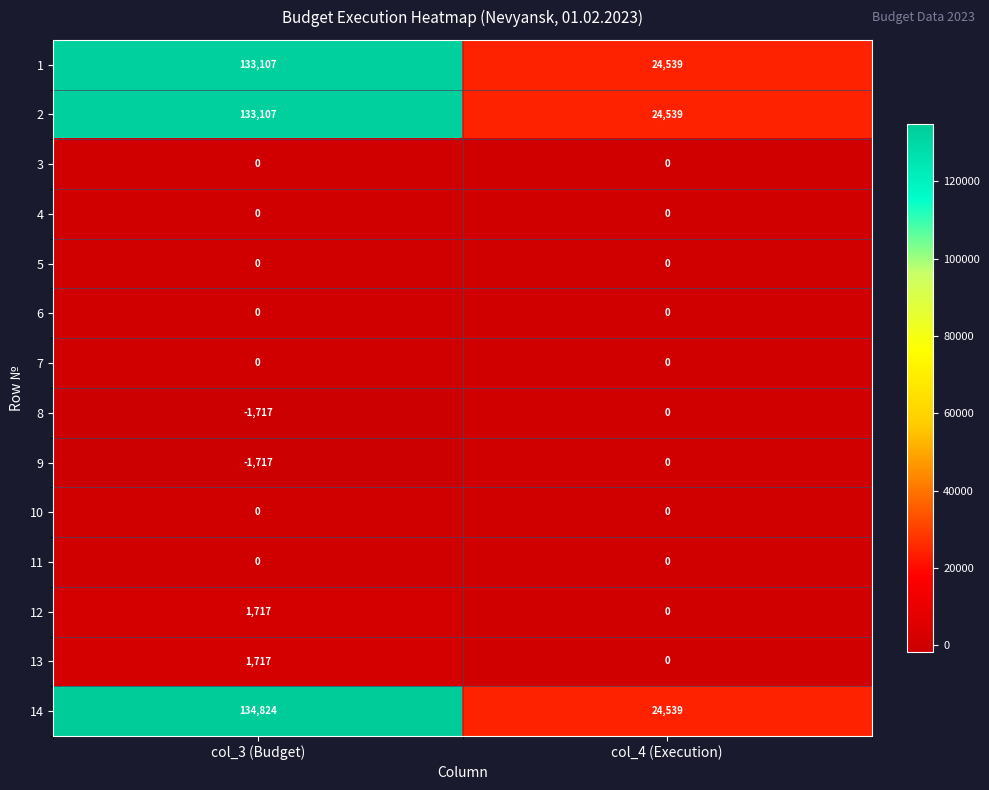

Between col_3 (Budget) and col_4 (Execution), which series saw the biggest shift?

14